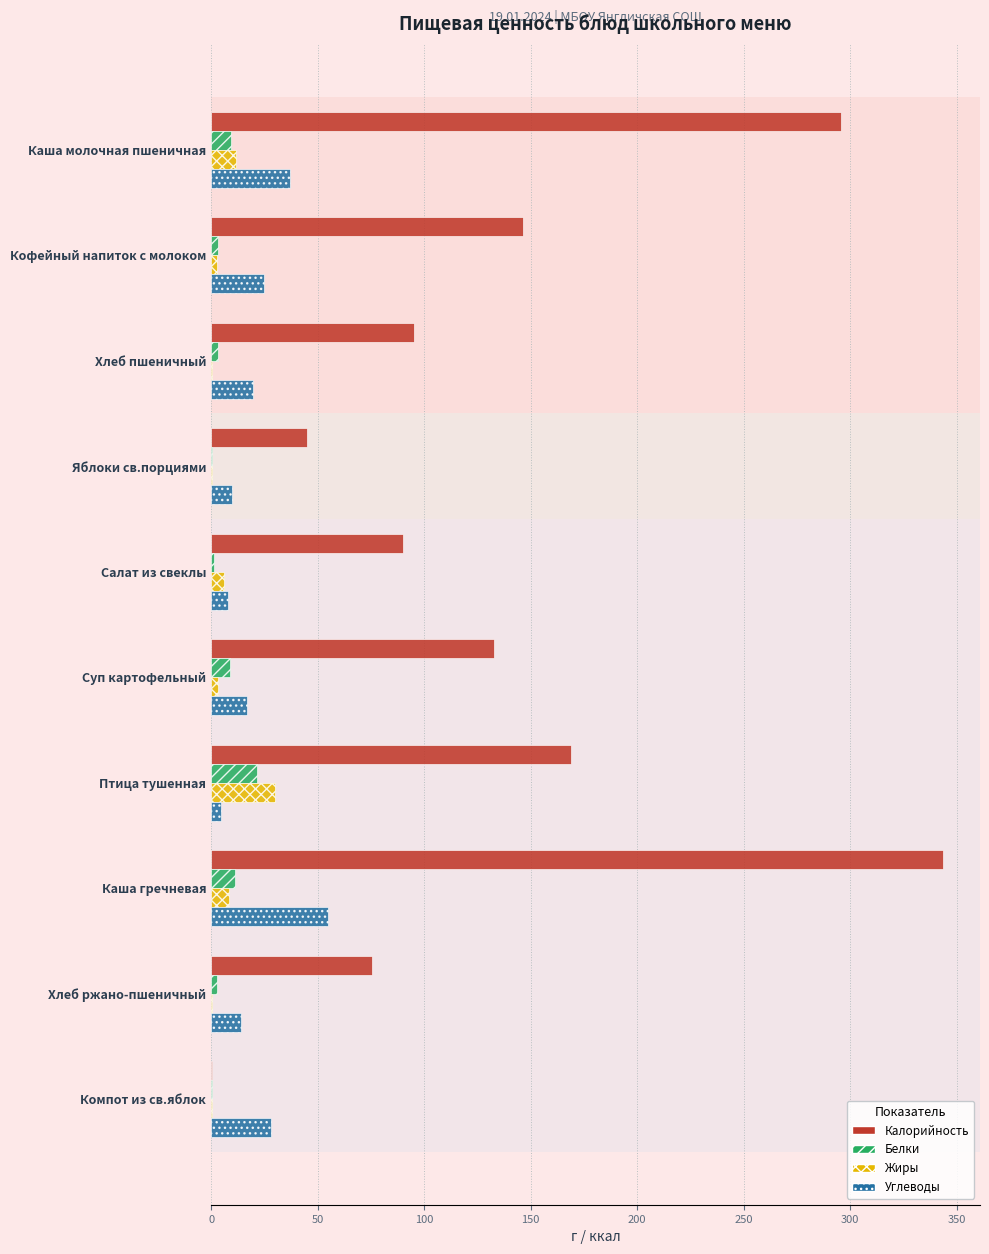

At which label does Белки reach its peak?

Птица тушенная